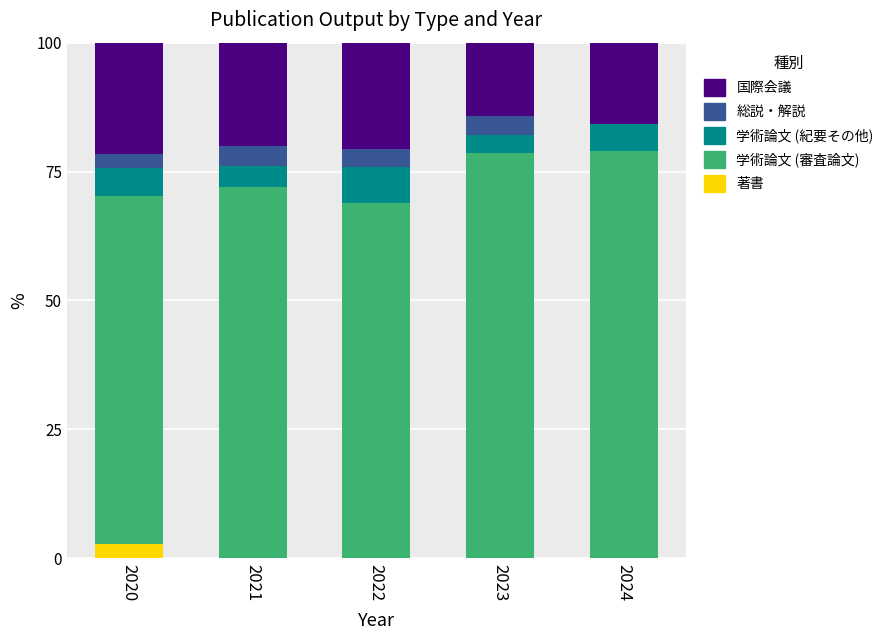

What is the total value across all series at 2024?

100.0